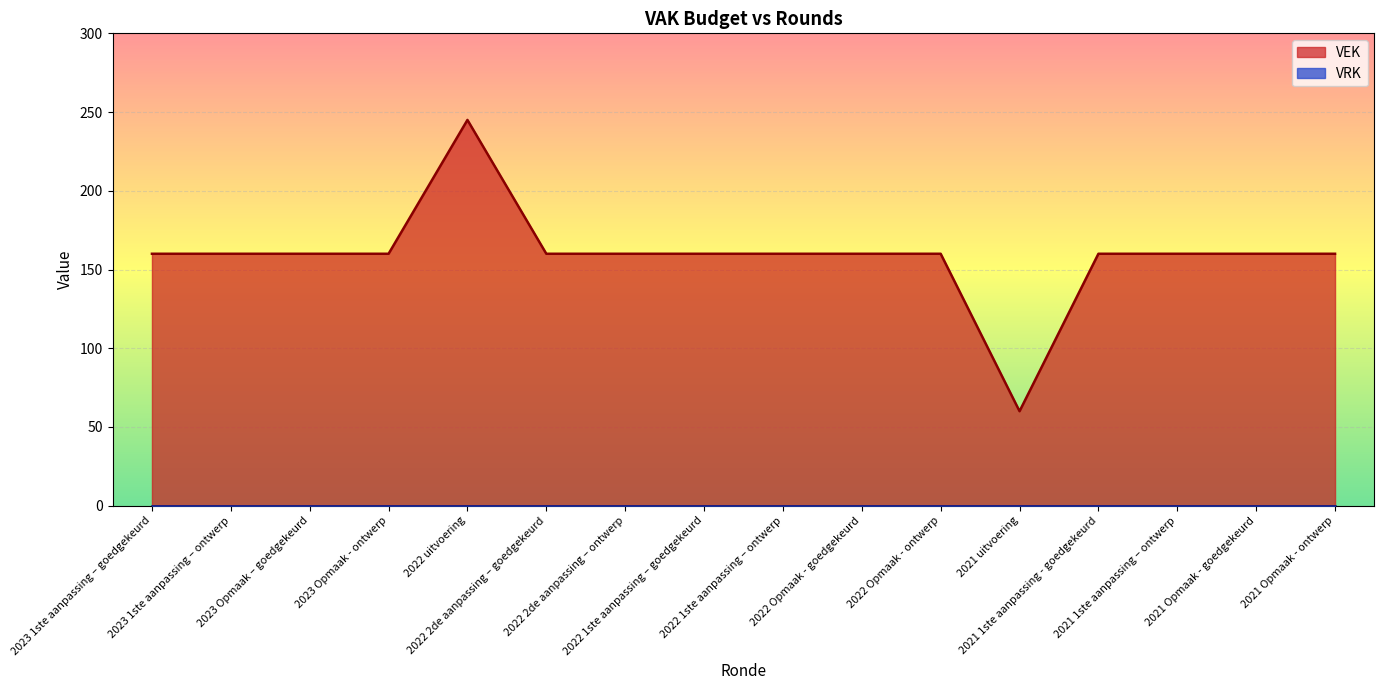

Where does the data first go above 160?

2022 uitvoering